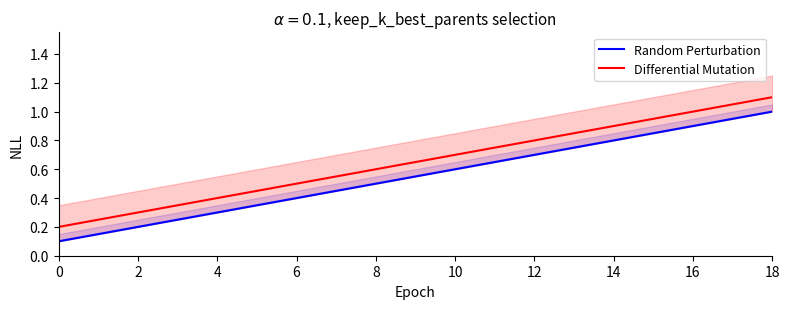

Reading left to right, list all the values displayed in this chart.

Random Perturbation: 0.1	0.1	0.2	0.2	0.3	0.3	0.4	0.5	0.5	0.6	0.6	0.7	0.7	0.8	0.8	0.8	0.9	0.9	1.0
Differential Mutation: 0.2	0.2	0.3	0.3	0.4	0.5	0.5	0.6	0.6	0.7	0.7	0.8	0.8	0.8	0.9	0.9	1.0	1.1	1.1